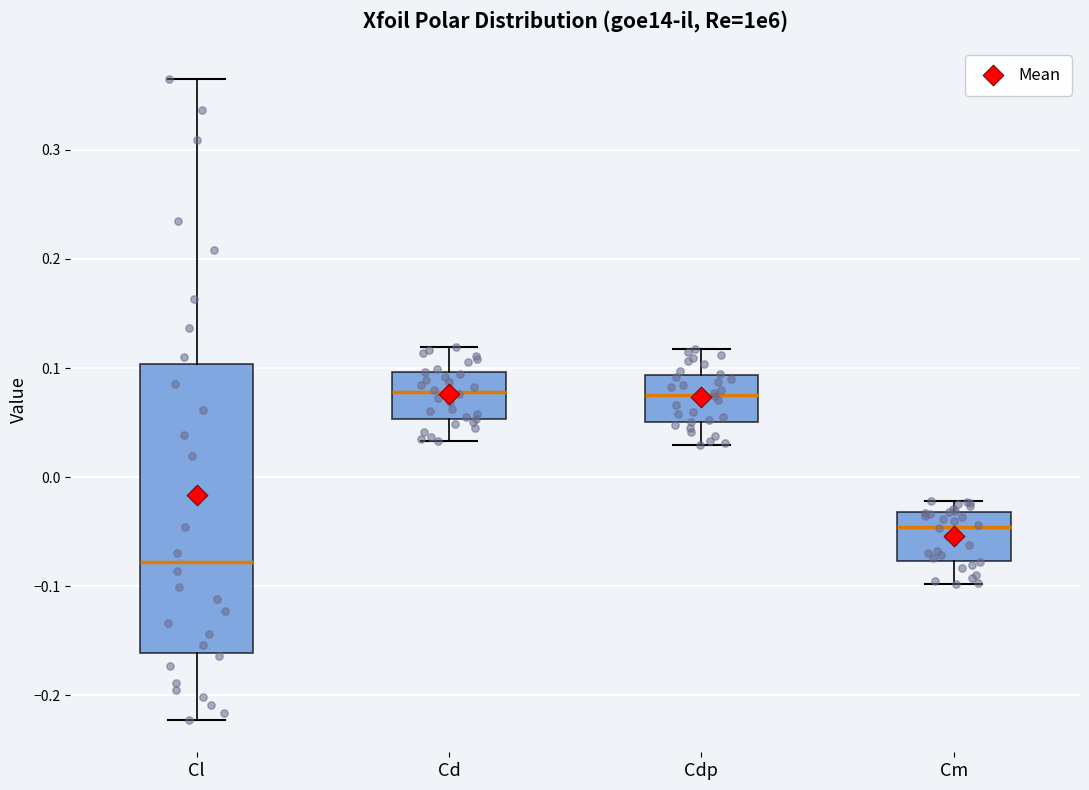

Reading left to right, read every box against the y-axis: the position of its median line, the range the box covers, and the ends of its whiskers. The values are not printed on the chart, so give them approximately, as read against the axis.

Cl: median -0.08, box -0.16 to 0.10, whiskers -0.22 to 0.37
Cd: median 0.08, box 0.05 to 0.10, whiskers 0.03 to 0.12
Cdp: median 0.08, box 0.05 to 0.09, whiskers 0.03 to 0.12
Cm: median -0.05, box -0.08 to -0.03, whiskers -0.10 to -0.02